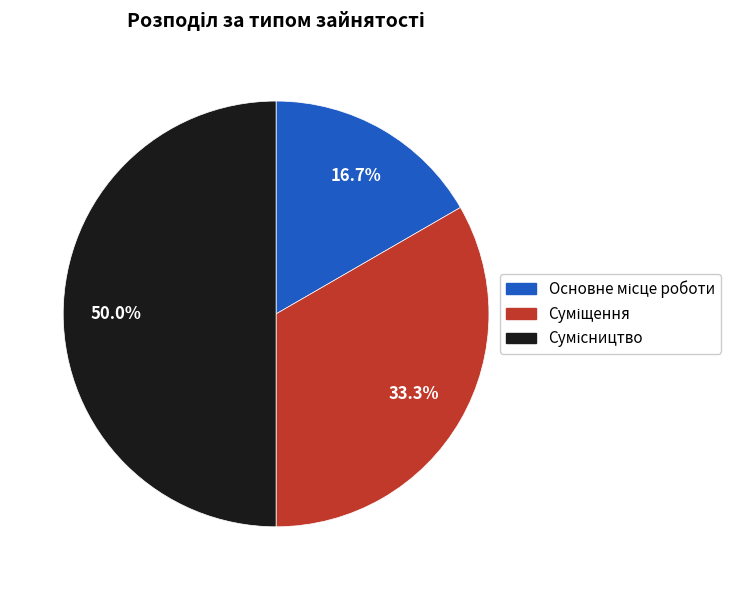

What percentage is the Сумісництво slice, to the nearest percent?

50%